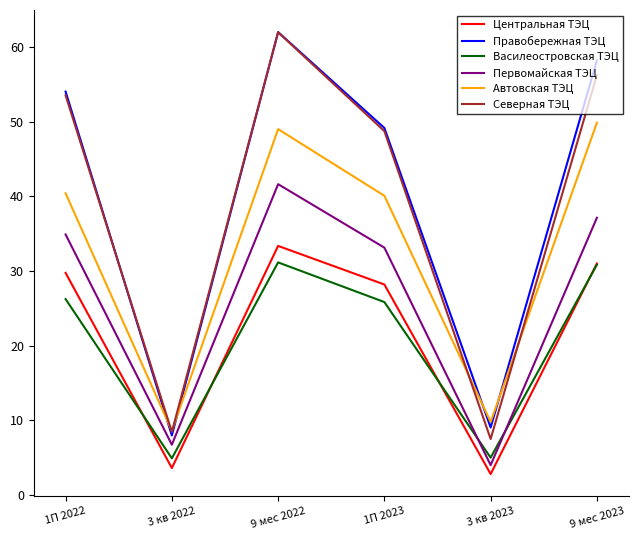

Is it true that Центральная ТЭЦ equals 2.8 at 3 кв 2023?

True